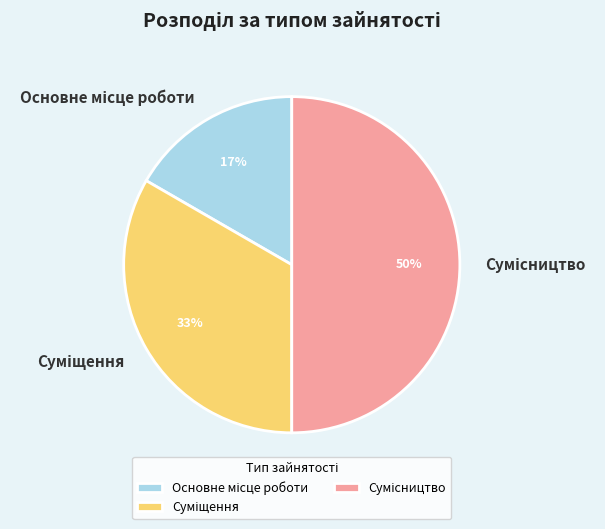

To the nearest percent, what is the average slice percentage?

33%